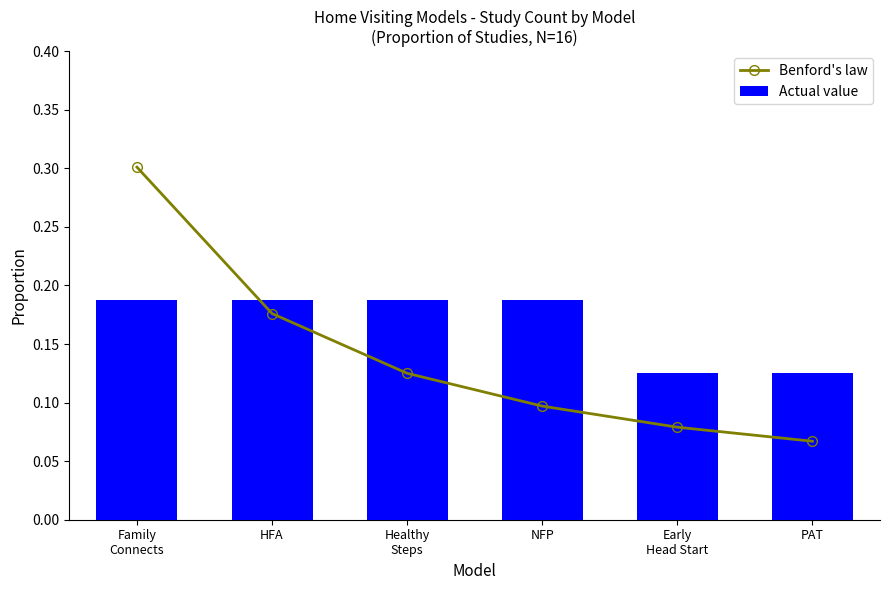

At how many categories does at least one series exceed 0?

6